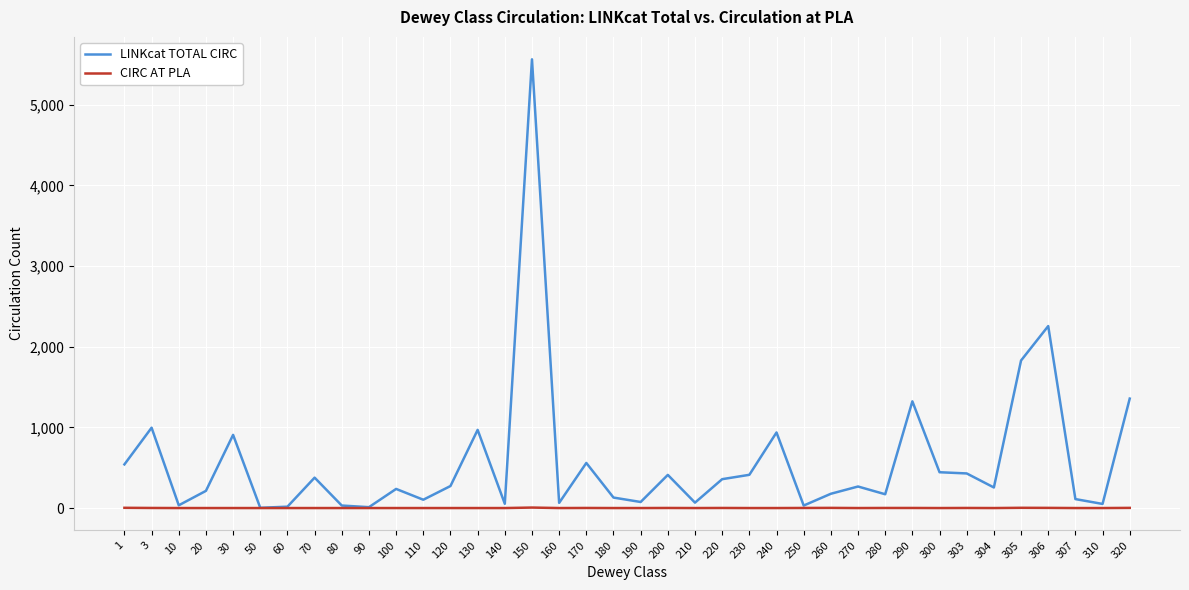

How many values in the LINKcat TOTAL CIRC series are below 267?

19